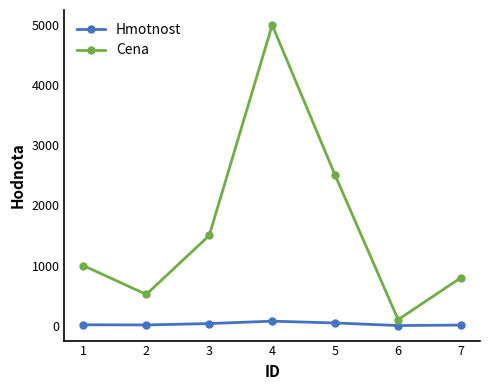

Which series has the largest range (max minus min)?

Cena